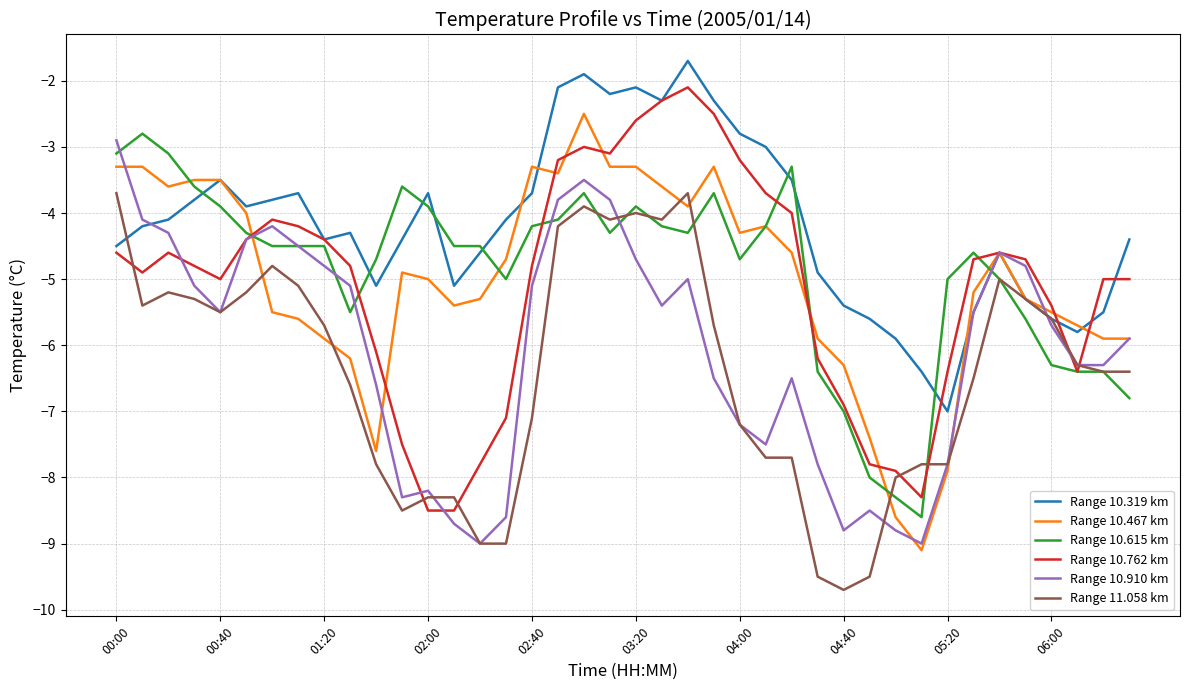

Rank the series by their maximum value, from lowest to highest.

Range 11.058 km, Range 10.910 km, Range 10.615 km, Range 10.467 km, Range 10.762 km, Range 10.319 km